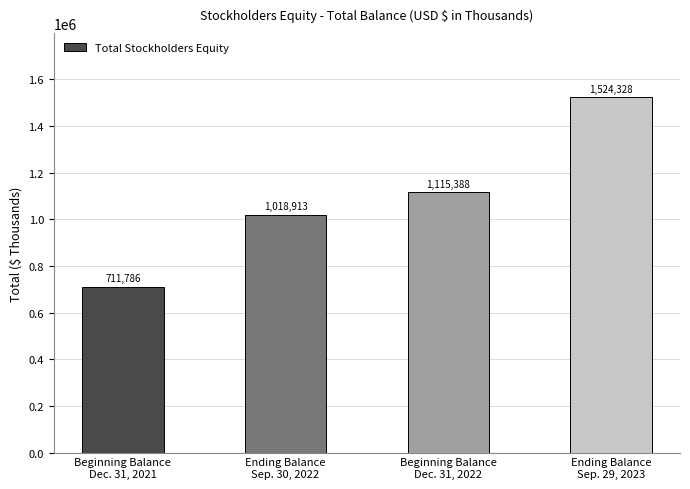

How many values are between 1018913 and 1524328?

3